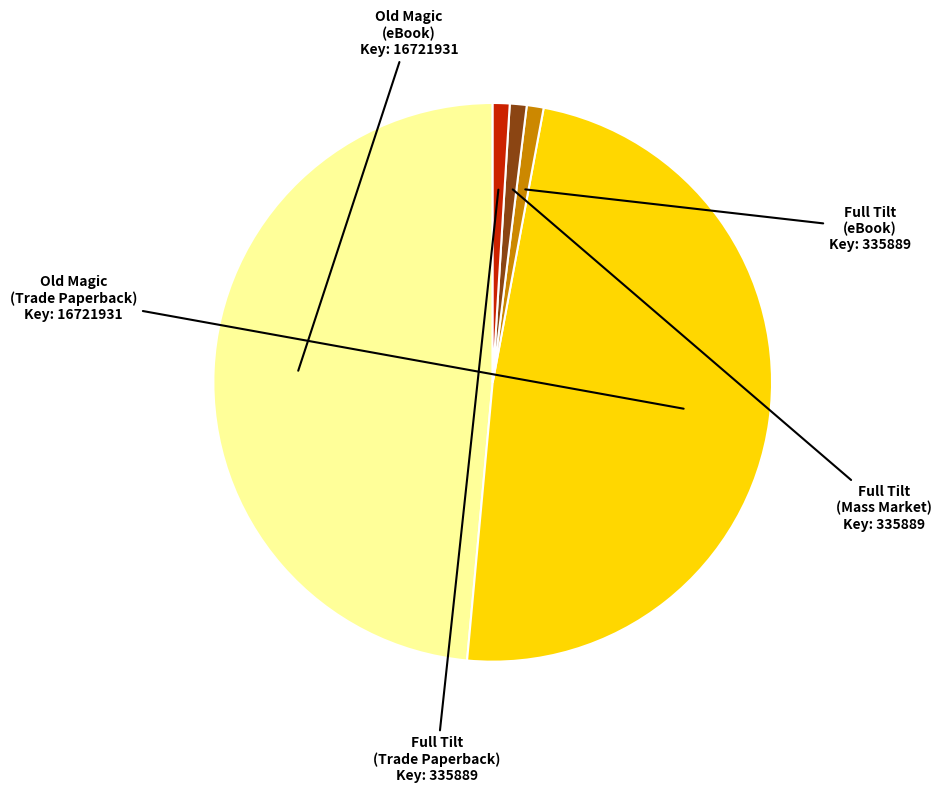

Does any single category account for the majority?

No